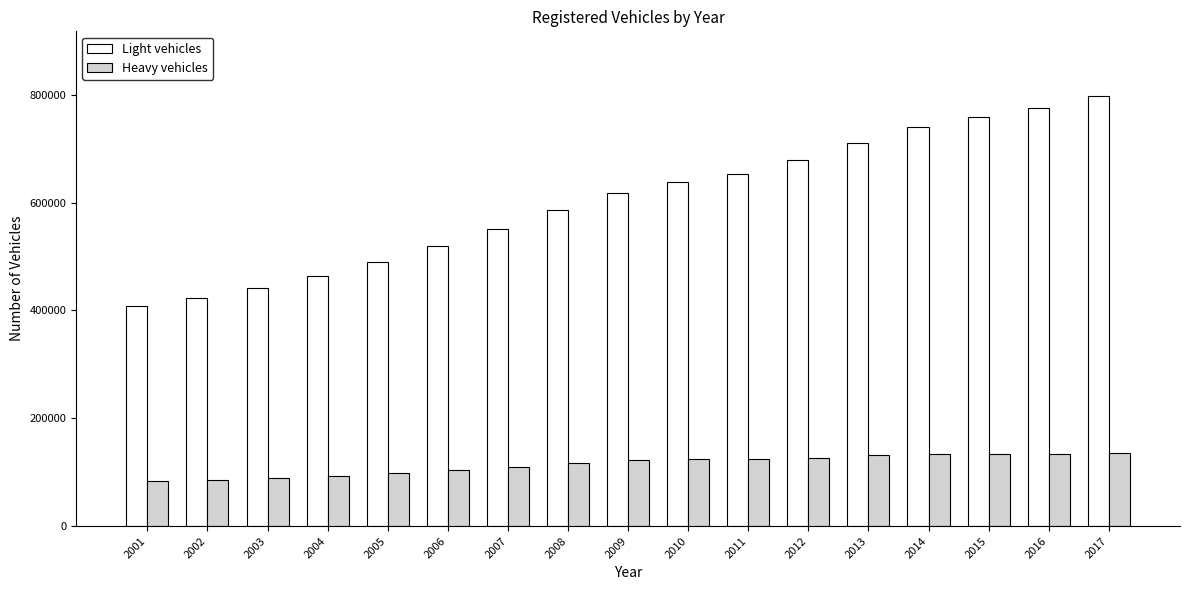

Rank the series by their average value, from lowest to highest.

Heavy vehicles, Light vehicles